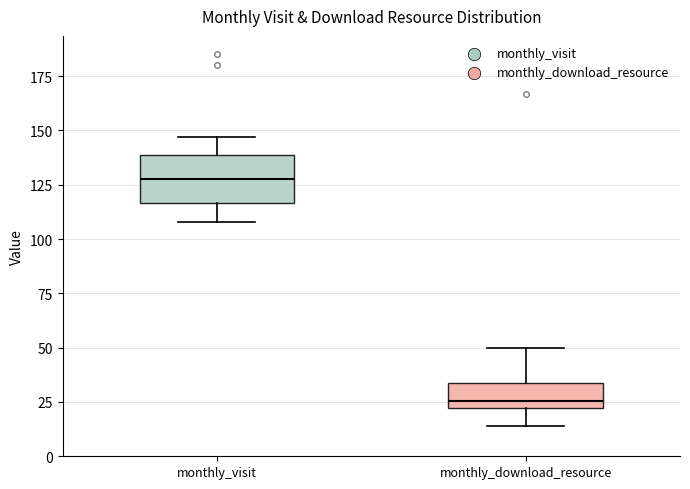

Where does the lower whisker of the box for monthly_visit end on the y-axis? The values are not printed on the chart, so give them approximately, as read against the axis.

110